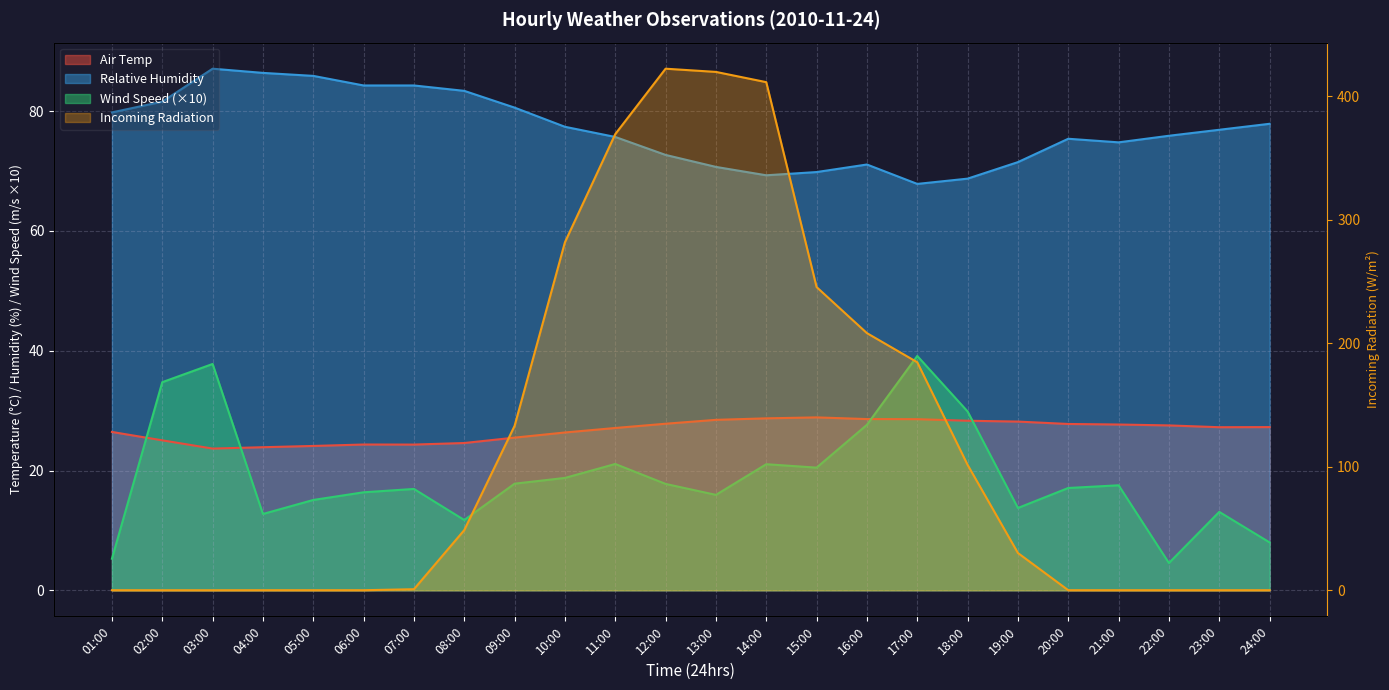

Which category has the highest value in the Relative Humidity series?

03:00